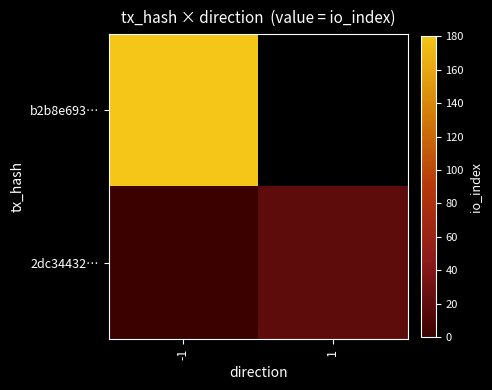

Count the number of data series in this chart.

2